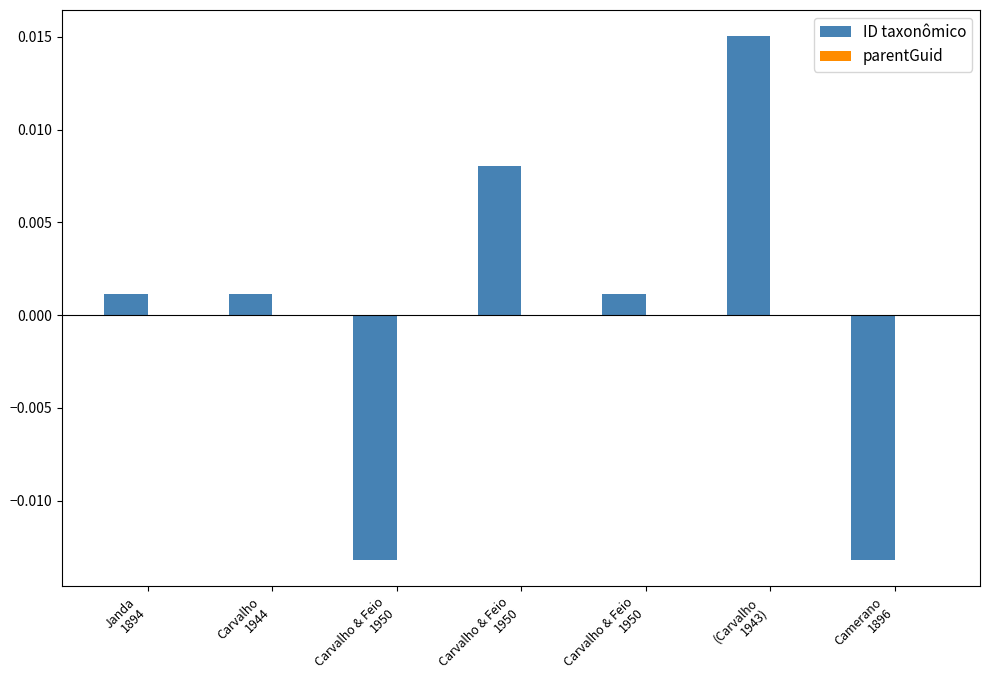

How many categories are shown in the chart?

7